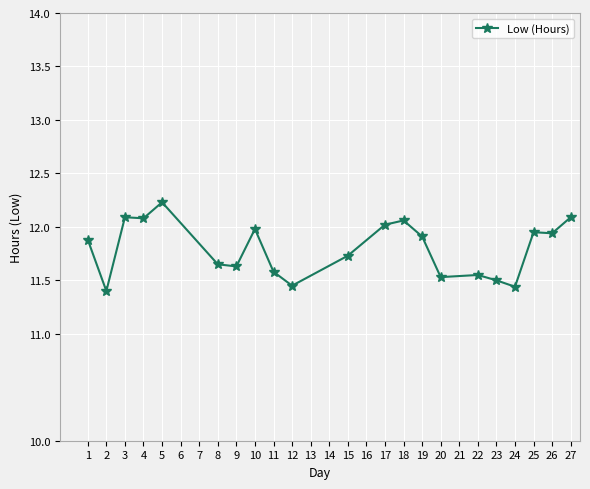

Is this an area chart (filled region under the line)?

No